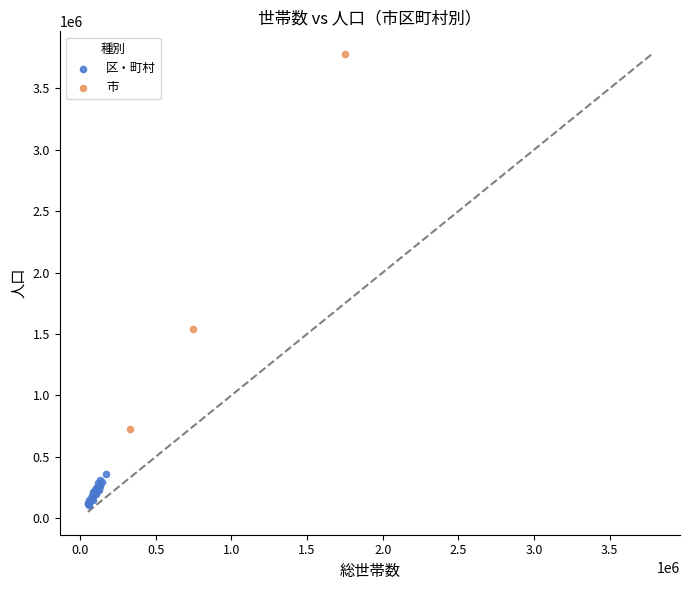

Which series contains the highest Y value?

市